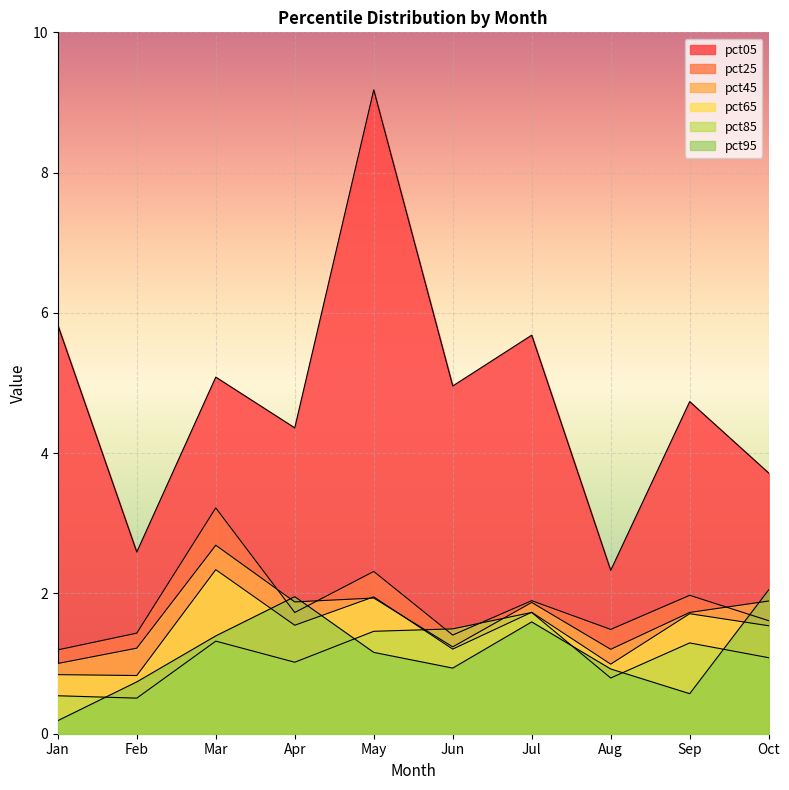

Which series has the largest total across all categories?

pct05